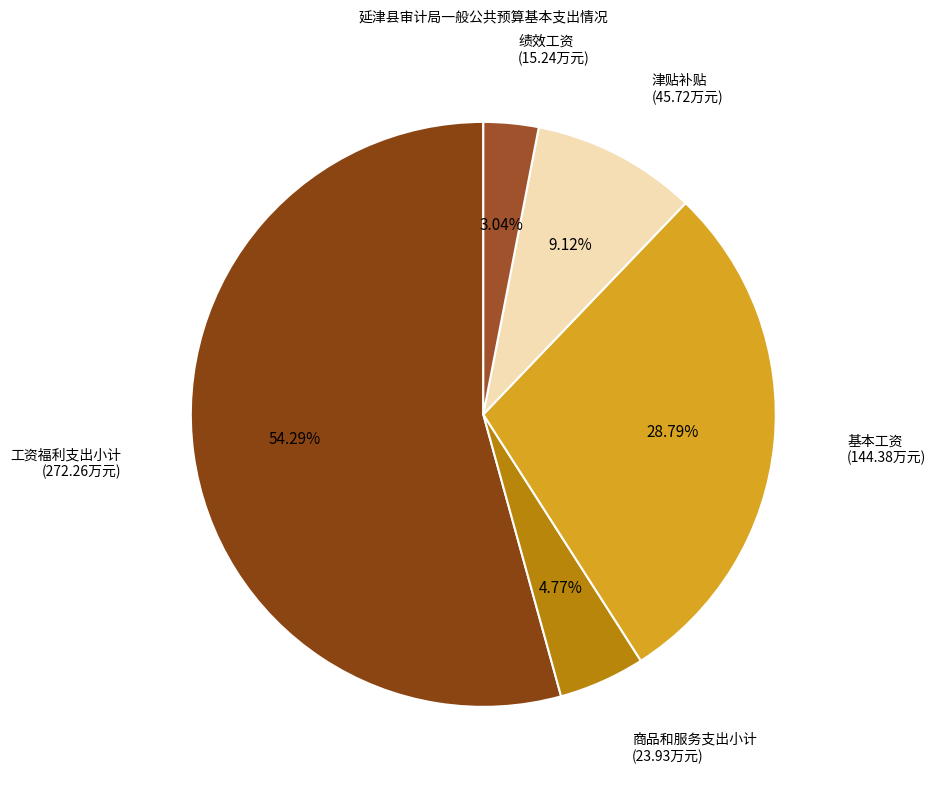

Count the number of slices in the pie.

5